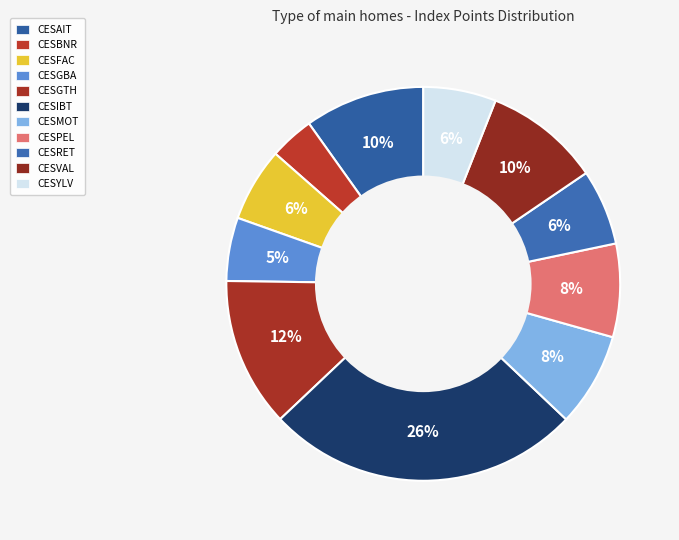

What is the smallest slice in the pie chart?

CESBNR